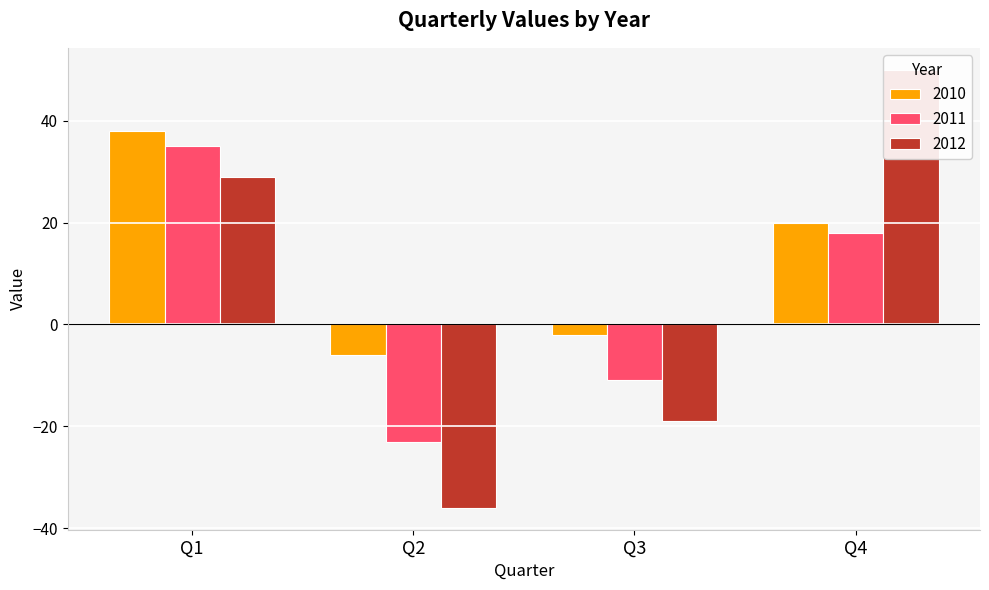

How many data points in 2012 are less than 29?

2